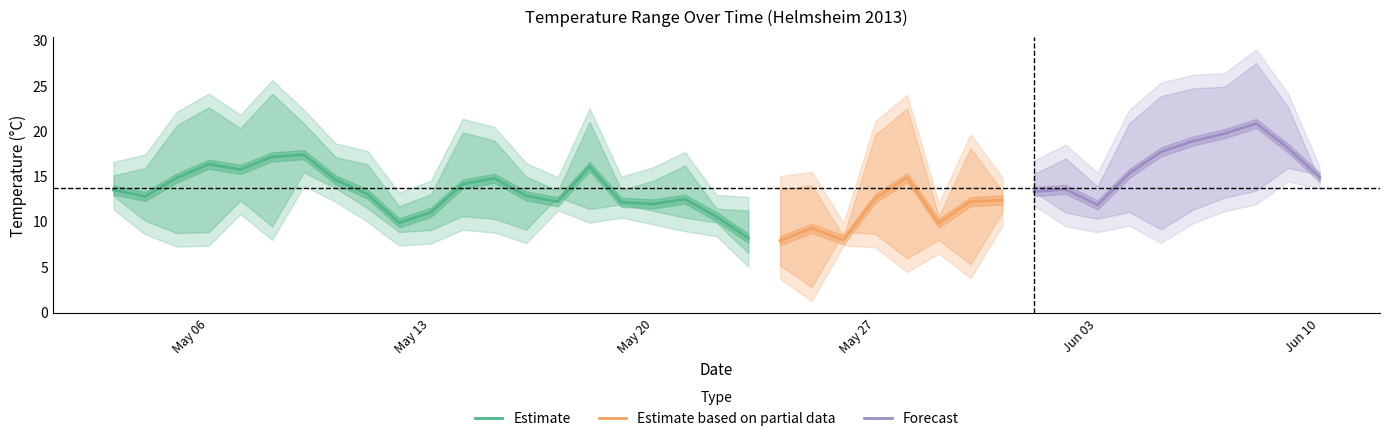

Is it true that Estimate equals 12.0 at May 20?

True